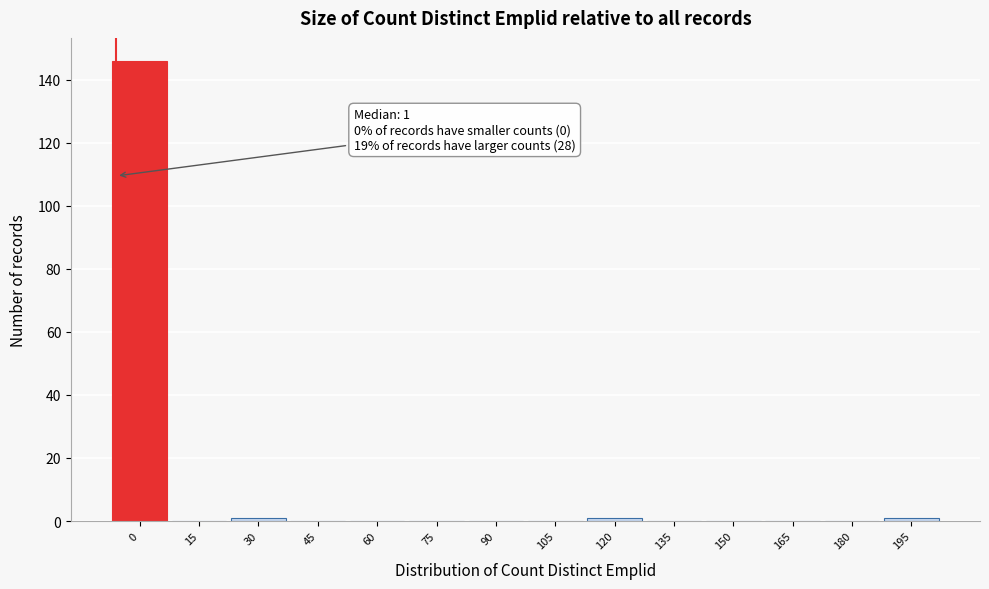

Reading right to left, transcribe all the data shown in this chart.

195=1	180=0	165=0	150=0	135=0	120=1	105=0	90=0	75=0	60=0	45=0	30=1	15=0	0=146